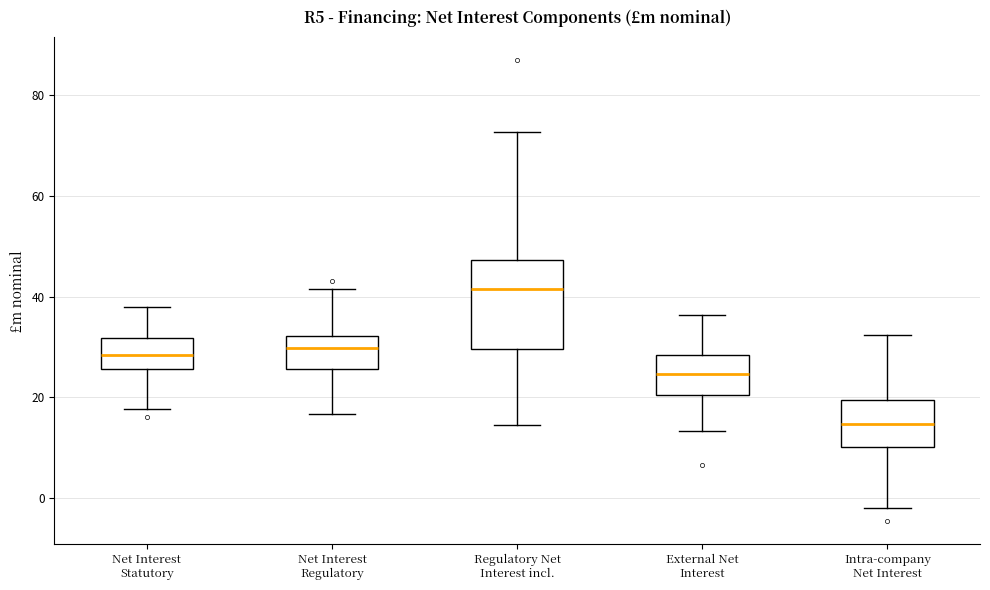

Which box's median line is the highest?

Regulatory Net Interest incl.